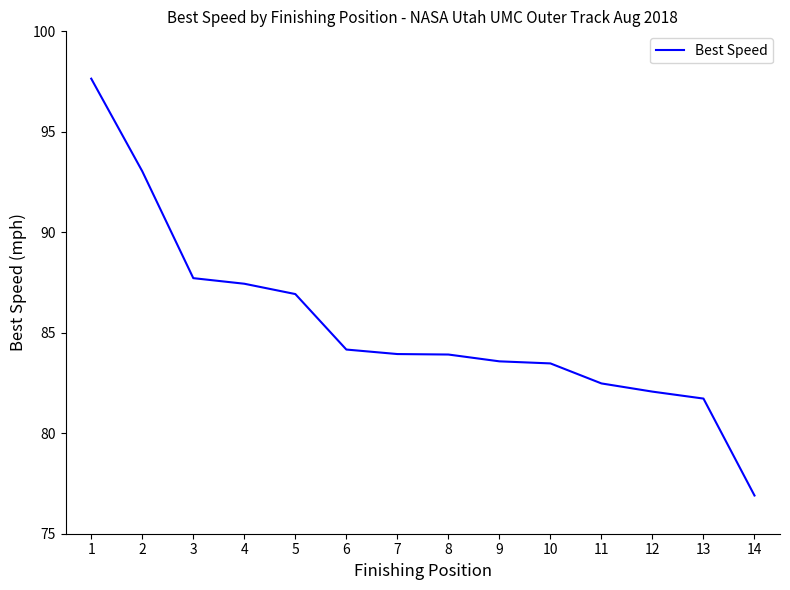

Count the number of data series in this chart.

1